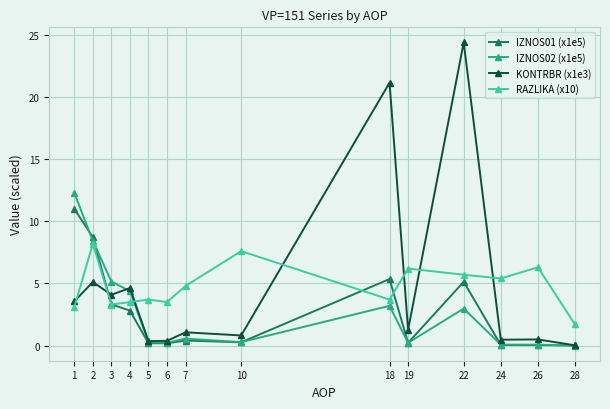

Is the value of KONTRBR (x1e3) at 4 greater than the value of IZNOS02 (x1e5) at 6?

Yes